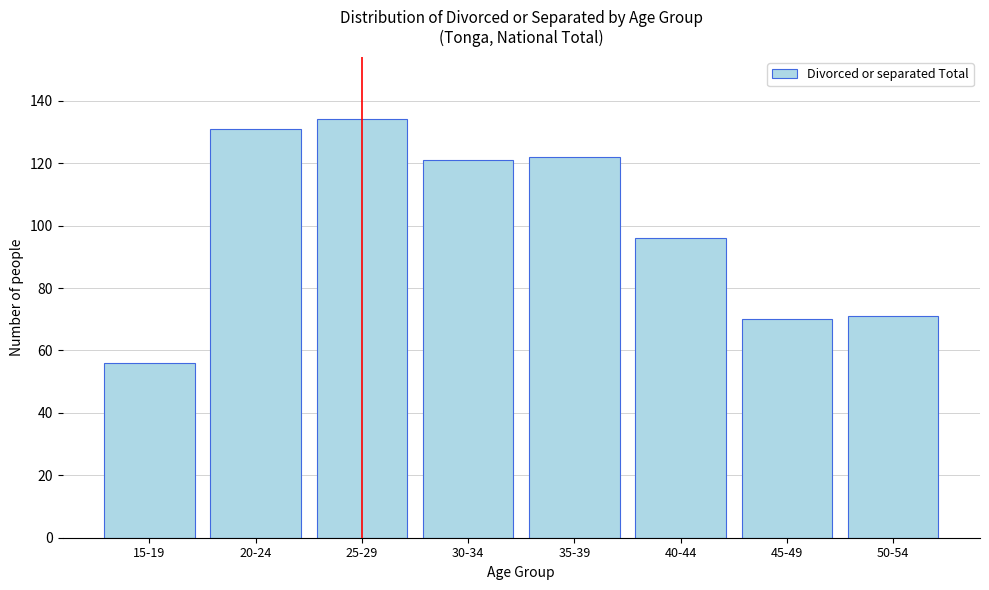

Reading right to left, extract all data points from this chart.

50-54=71	45-49=70	40-44=96	35-39=122	30-34=121	25-29=134	20-24=131	15-19=56